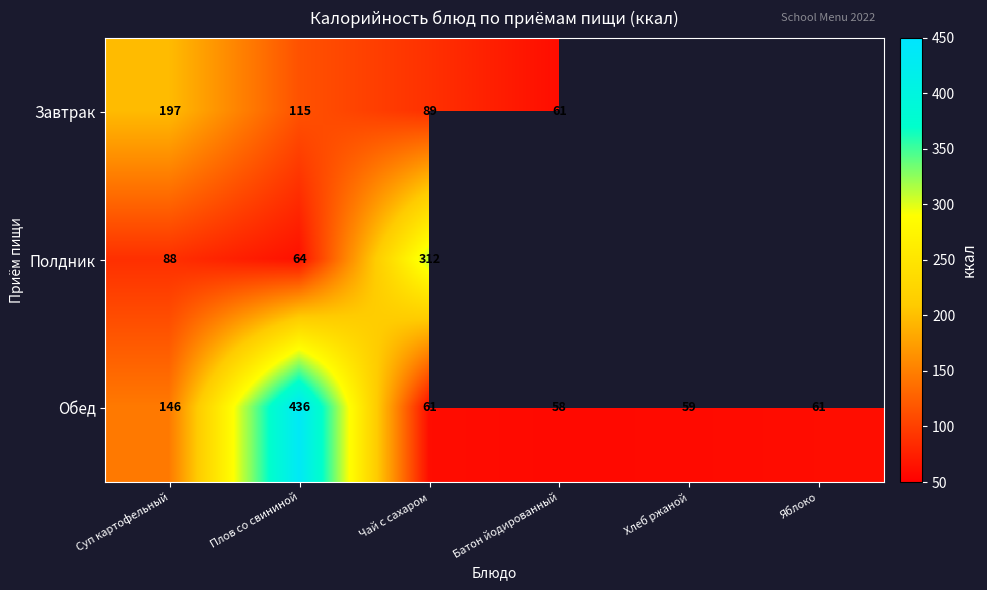

What is the difference between the highest and lowest values at Чай с сахаром?

251